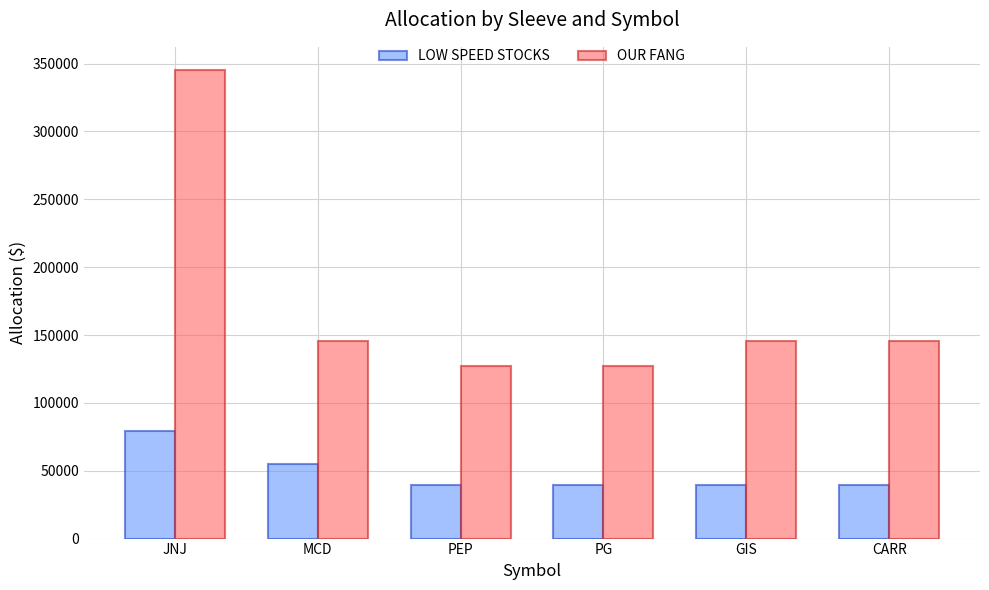

Which category has the highest value in the OUR FANG series?

JNJ